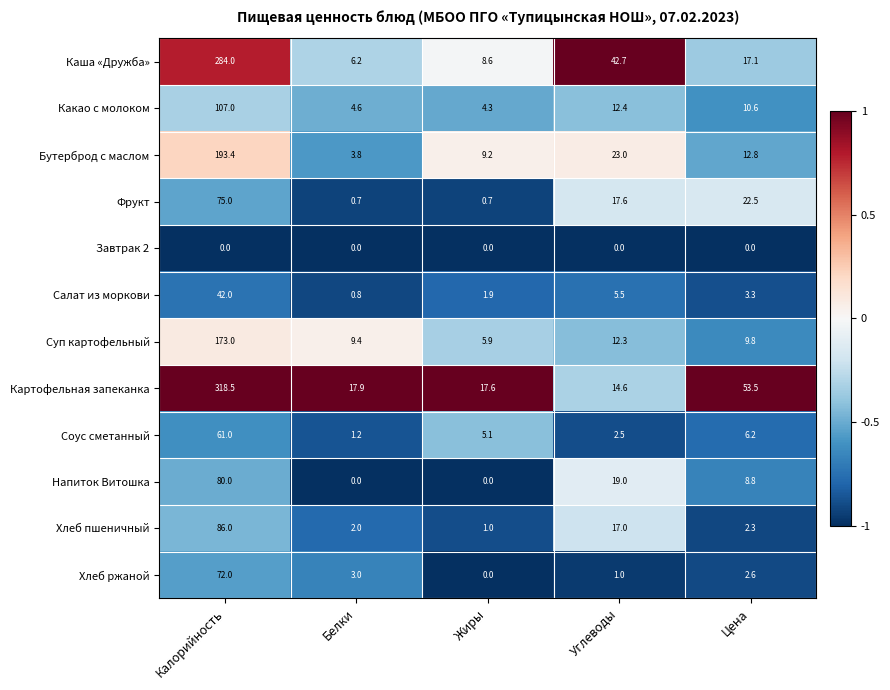

Where is Картофельная запеканка nearest to the value 166?

Цена